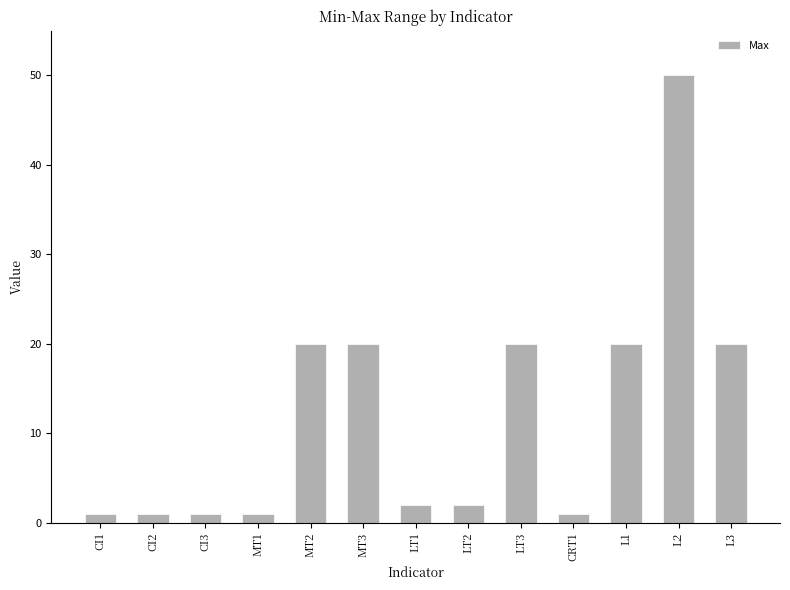

Is it true that the value at L2 is 82?

False